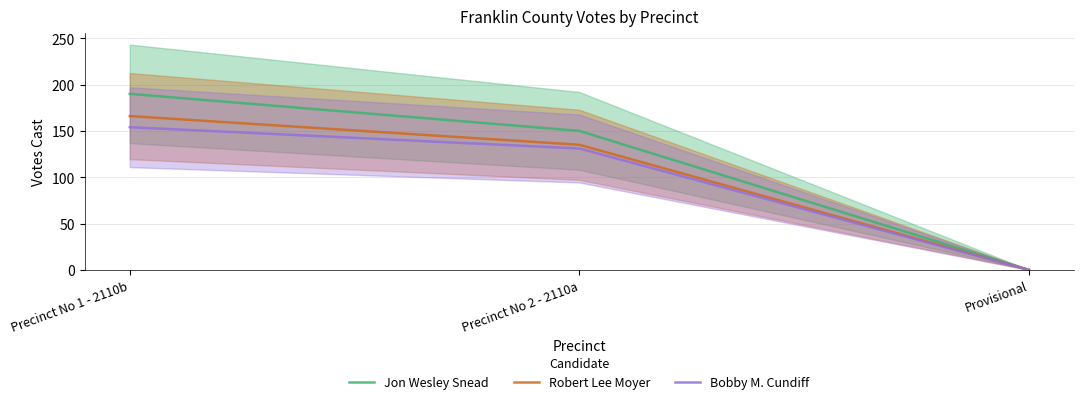

The value of Robert Lee Moyer at Precinct No 2 - 2110a is 193. True or false?

False